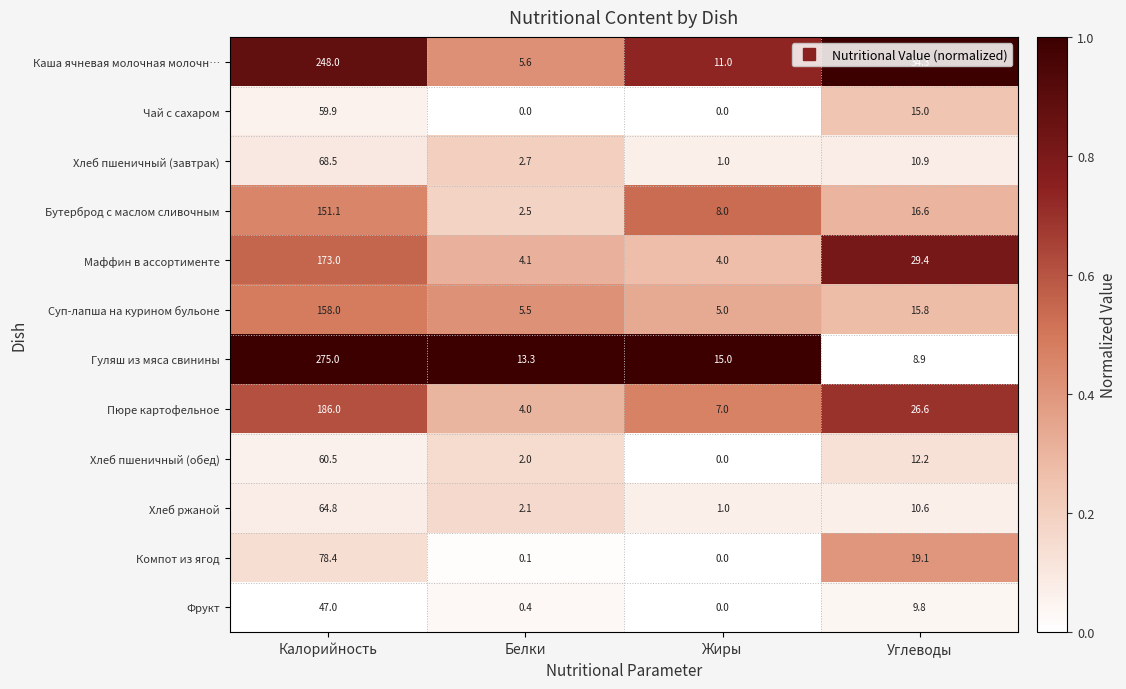

Which series changed the most between Белки and Жиры?

Бутерброд с маслом сливочным